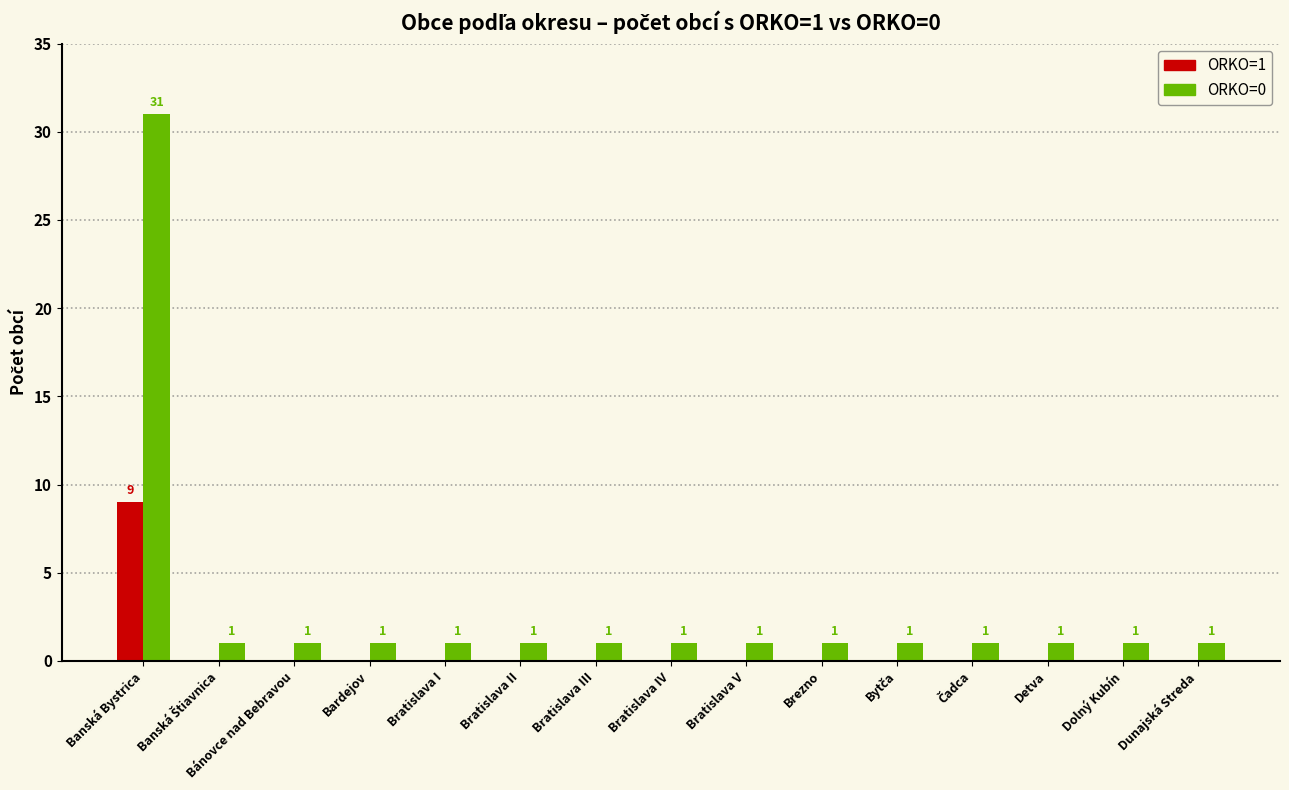

What is the maximum value shown in the chart?

31